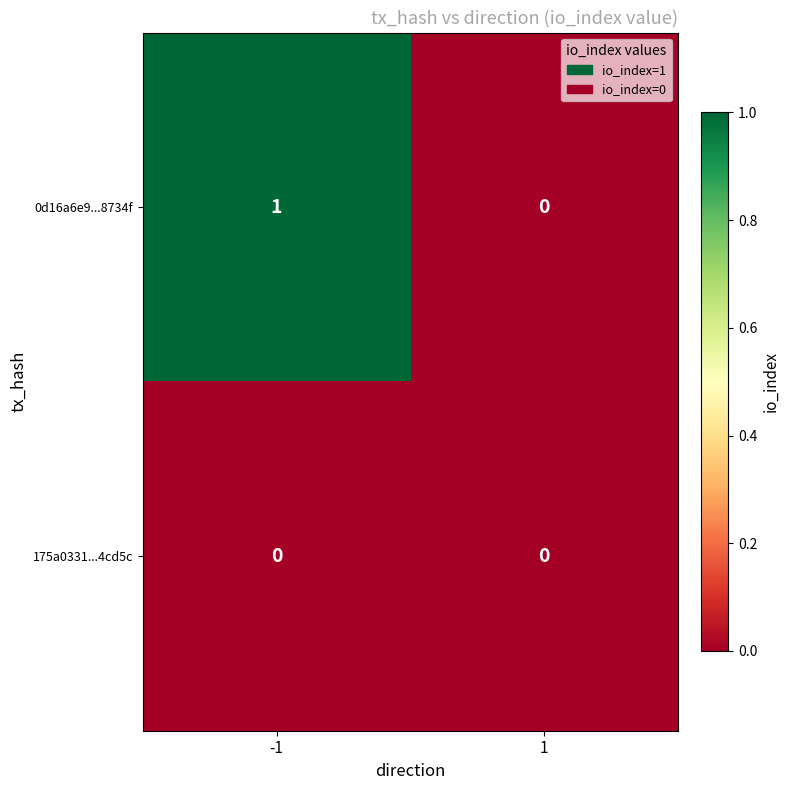

Which series has the largest total across all categories?

0d16a6e9...8734f